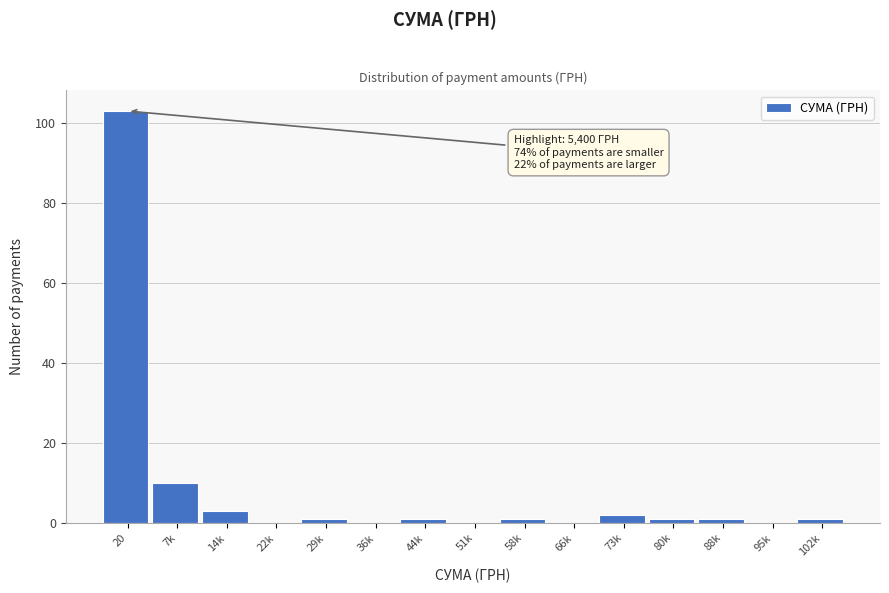

Reading left to right, transcribe all the data shown in this chart.

20=103	7k=10	14k=3	22k=0	29k=1	36k=0	44k=1	51k=0	58k=1	66k=0	73k=2	80k=1	88k=1	95k=0	102k=1